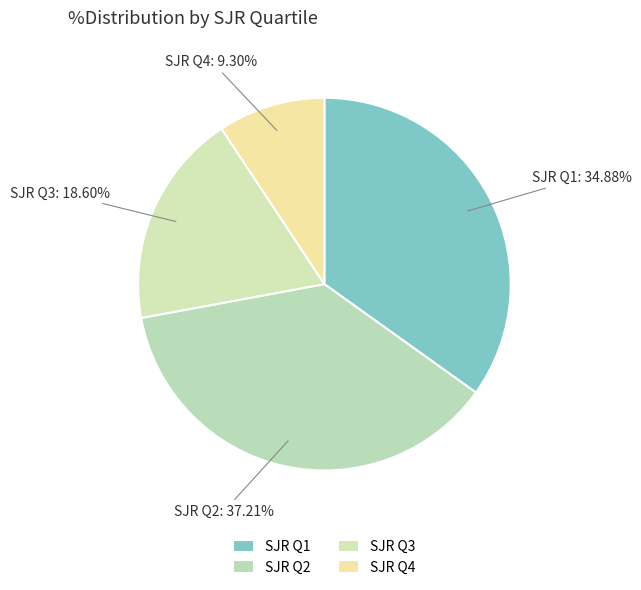

Which slice is the largest?

SJR Q2